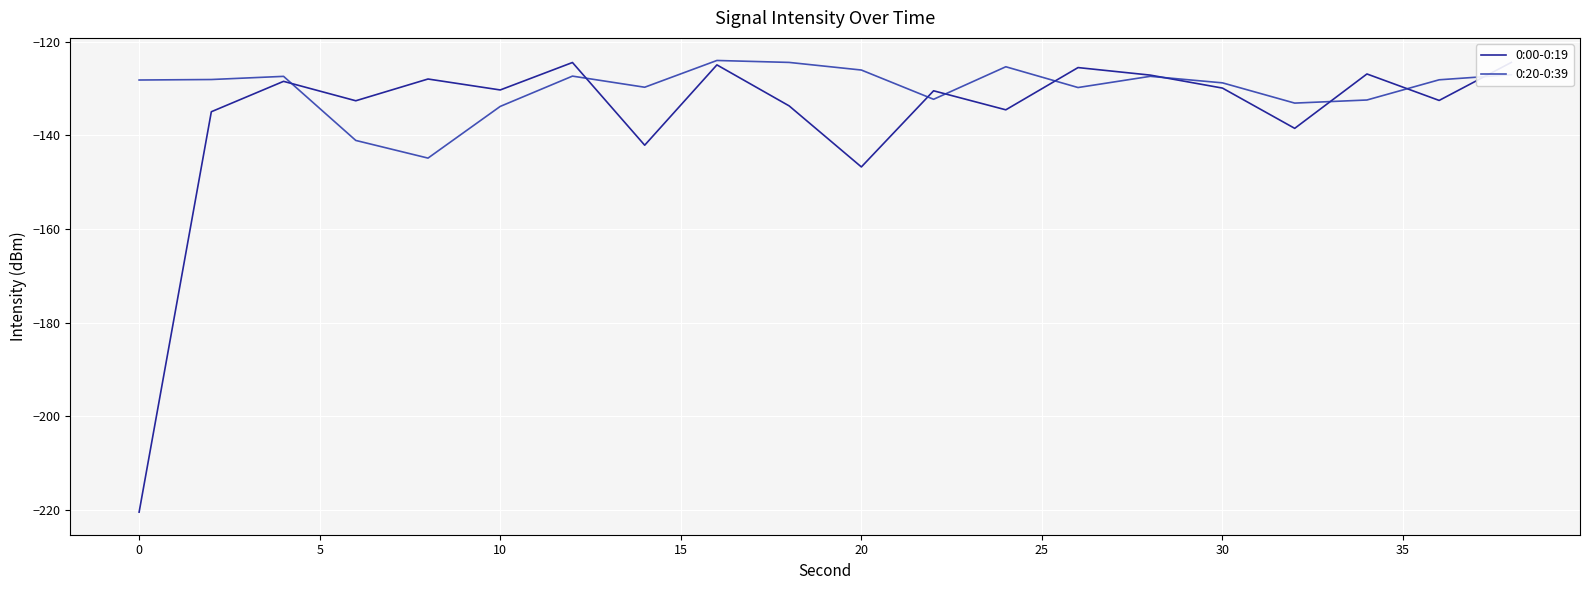

Rank the series by their maximum value, from highest to lowest.

0:20-0:39, 0:00-0:19